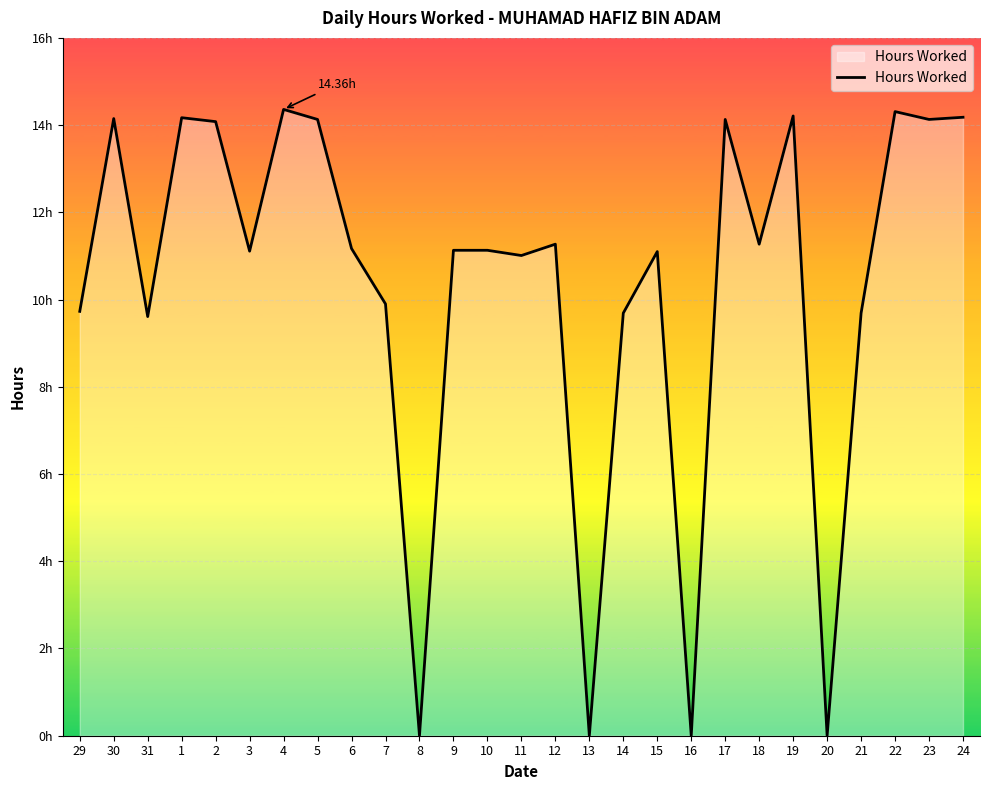

Does the chart have visible grid lines?

Yes